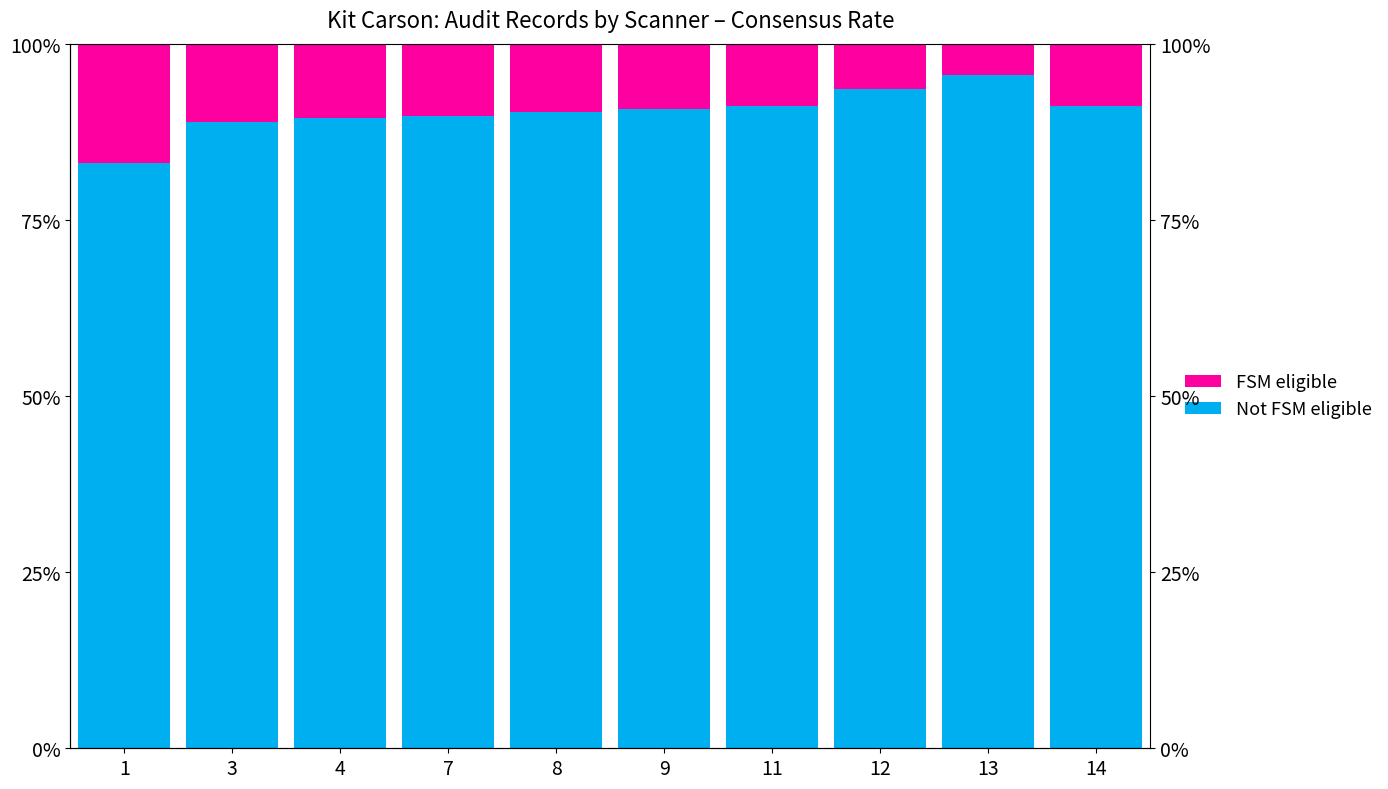

The Not FSM eligible series shows 91.2 at 11. True or false?

True